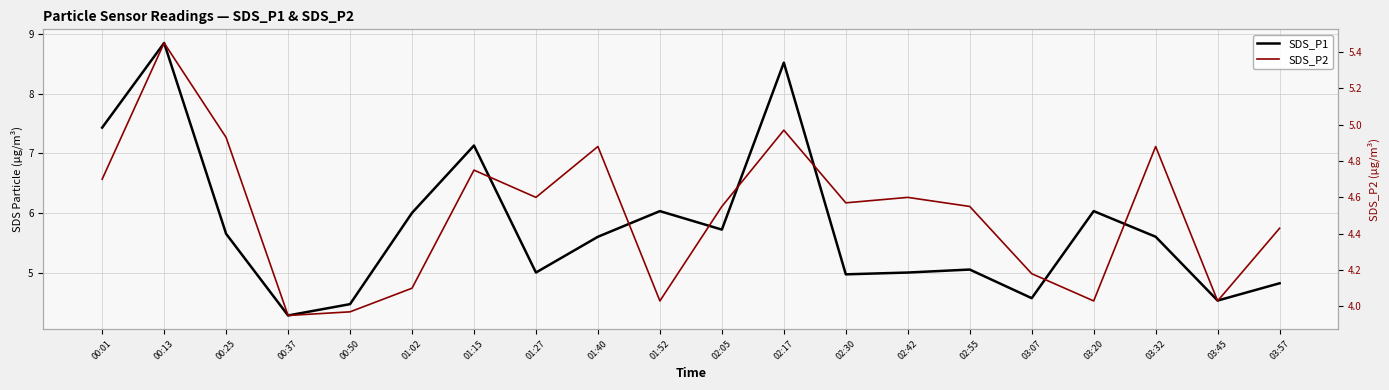

What is the label of the 10th point from the left?

01:52